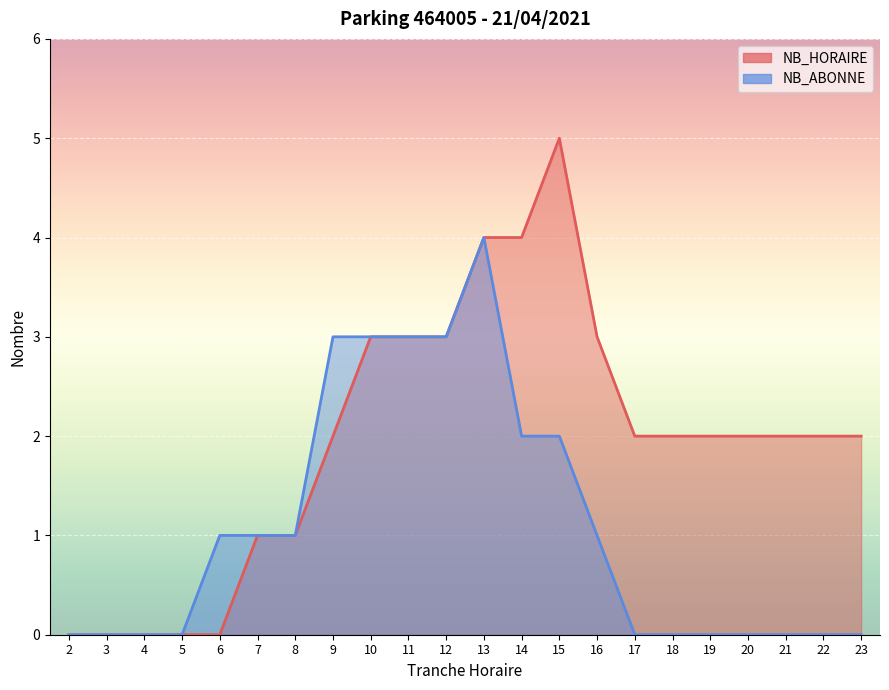

At which label does NB_ABONNE reach its peak?

13